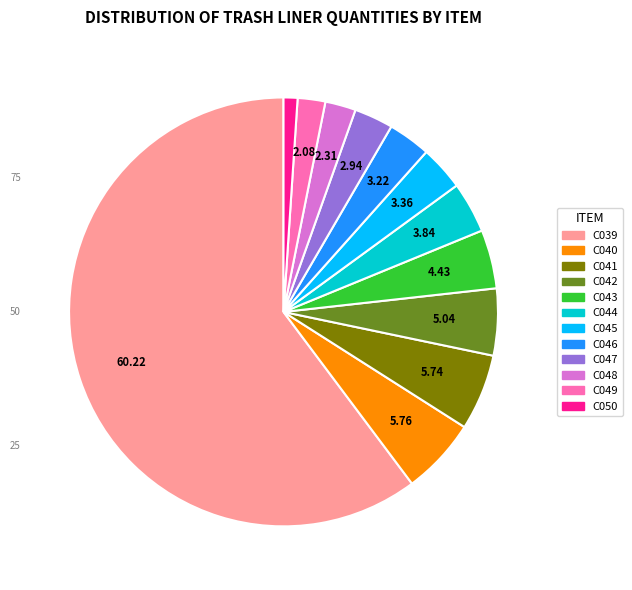

Combined, do C048 and C050 account for over 50%?

No